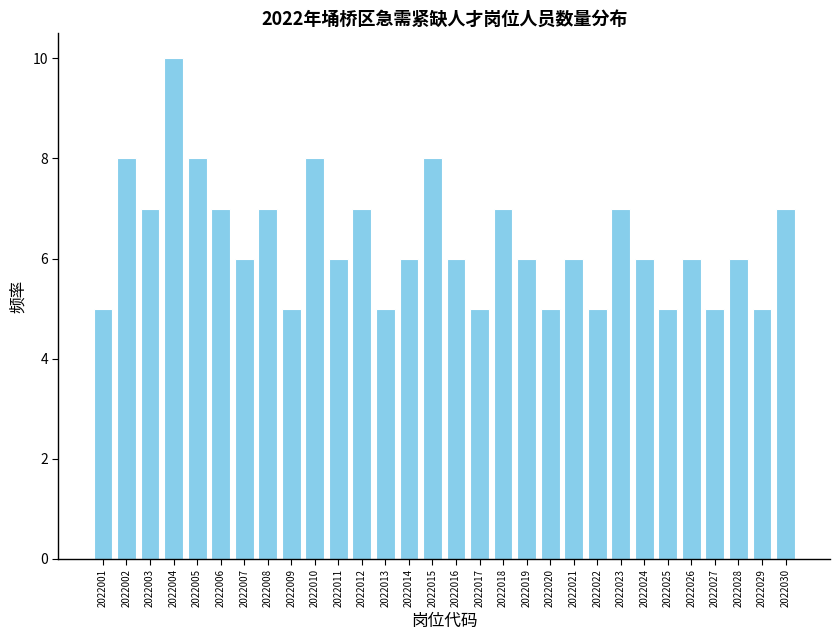

Reading left to right, list all the values displayed in this chart.

5	8	7	10	8	7	6	7	5	8	6	7	5	6	8	6	5	7	6	5	6	5	7	6	5	6	5	6	5	7